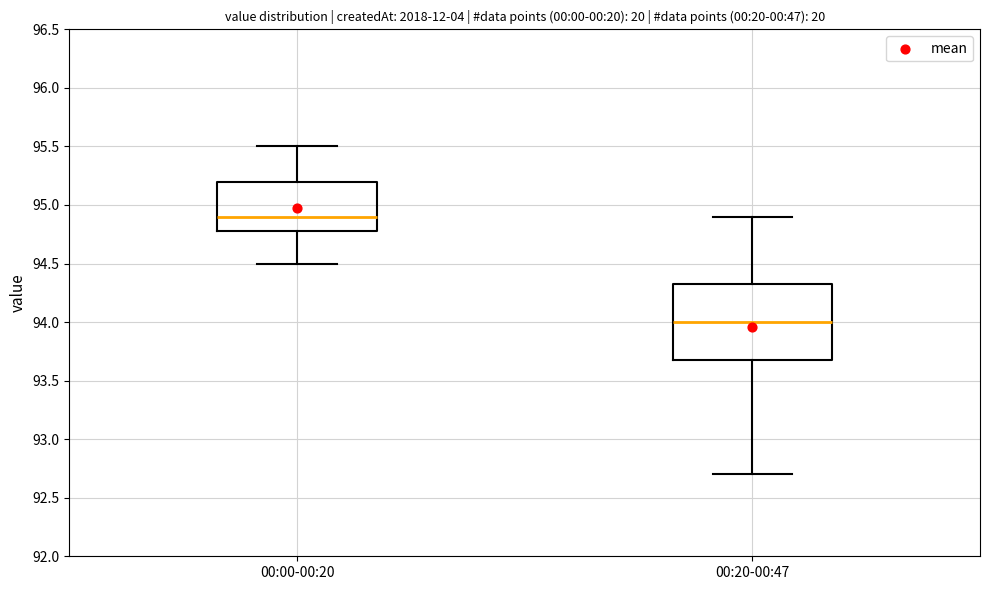

Reading left to right, read every box against the y-axis: the position of its median line, the range the box covers, and the ends of its whiskers. The values are not printed on the chart, so give them approximately, as read against the axis.

00:00-00:20: median 94.90, box 94.80 to 95.20, whiskers 94.50 to 95.50
00:20-00:47: median 94.00, box 93.70 to 94.35, whiskers 92.70 to 94.90